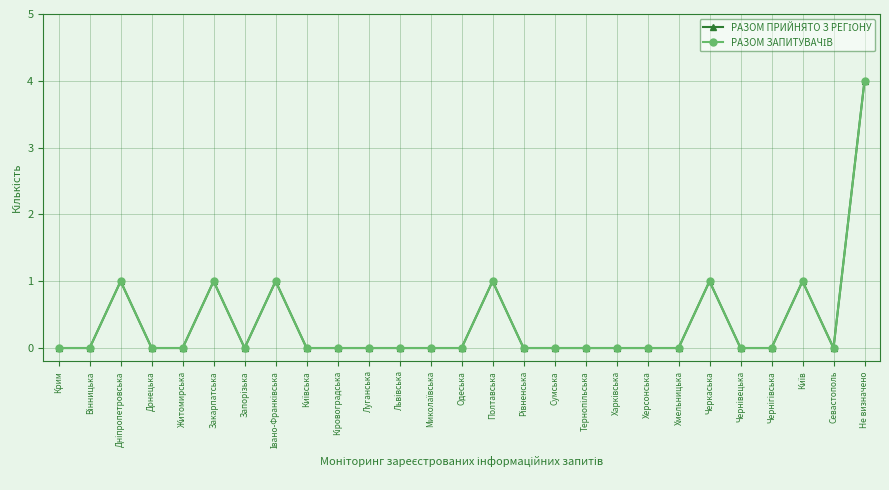

True or false: РАЗОМ ЗАПИТУВАЧІВ has a value of 2 at Донецька.

False